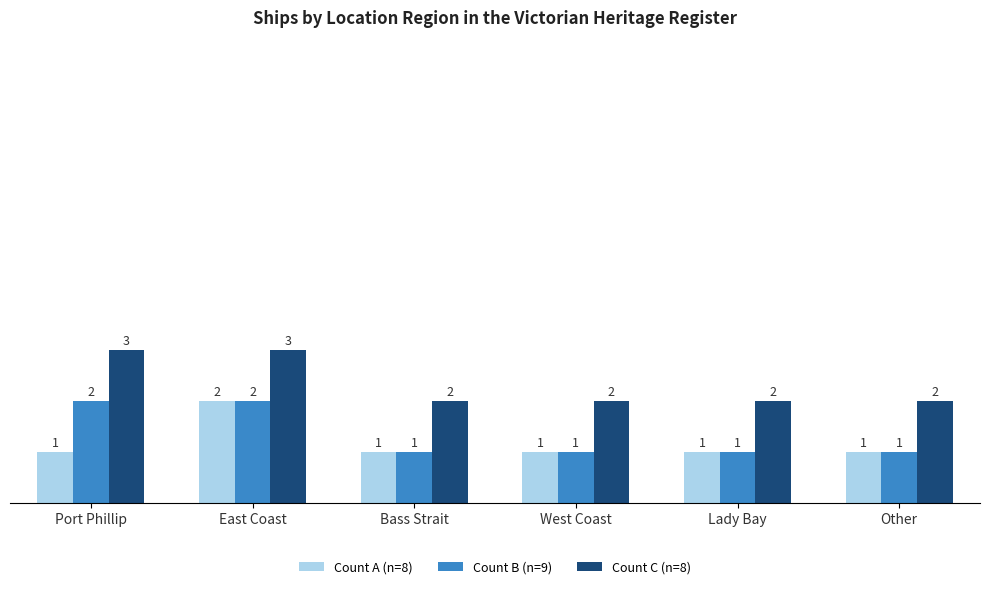

How many Count C (n=8) values are between 2 and 3?

6